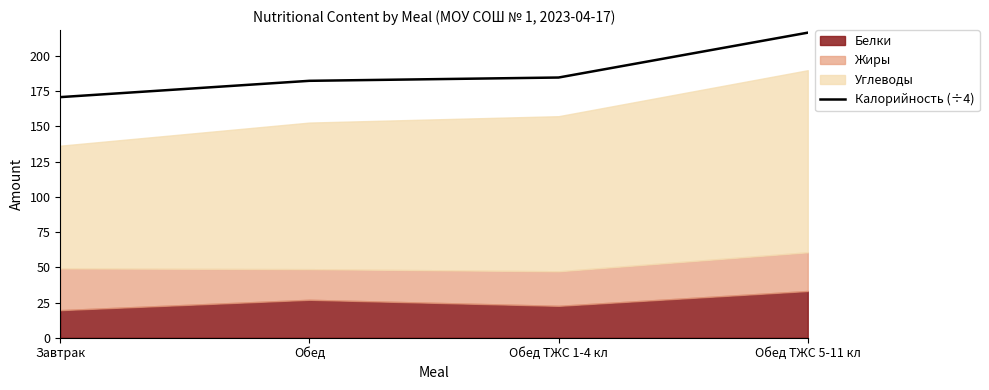

What is the value of the 2nd point from the left?

182.4